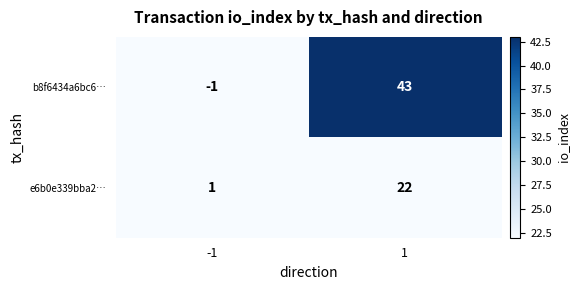

The e6b0e339bba2… series shows 29 at 1. True or false?

False